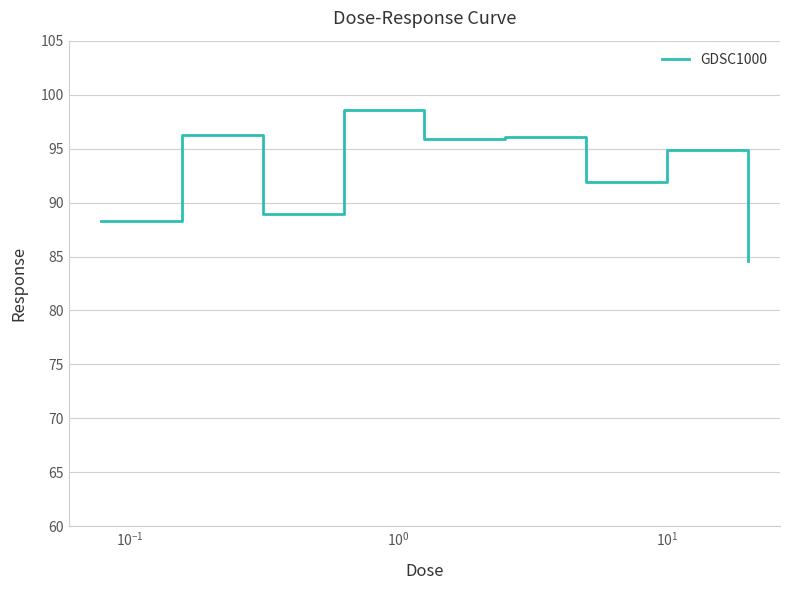

What is the difference between the maximum and minimum values?

14.0